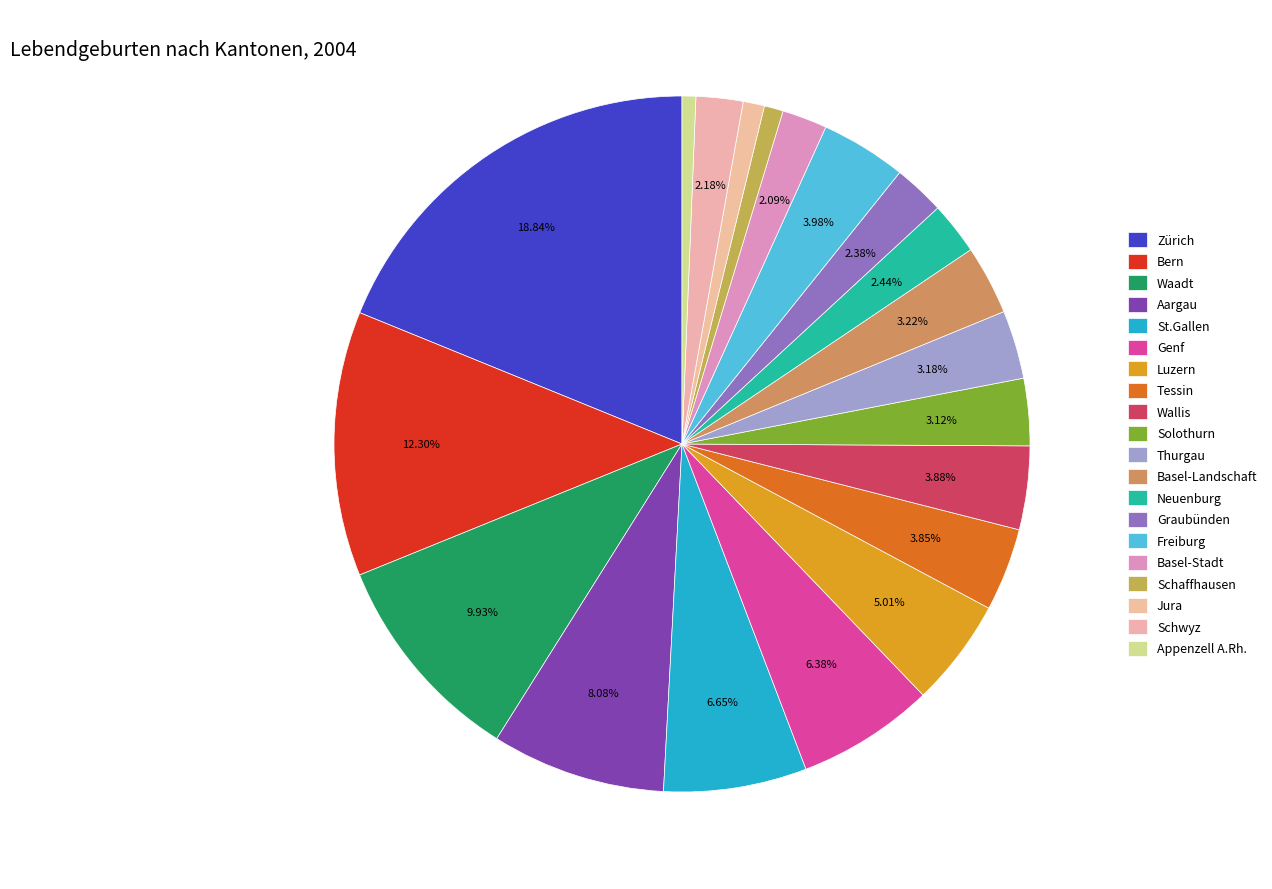

Rank the categories by value from highest to lowest.

Zürich, Bern, Waadt, Aargau, St.Gallen, Genf, Luzern, Freiburg, Wallis, Tessin, Basel-Landschaft, Thurgau, Solothurn, Neuenburg, Graubünden, Schwyz, Basel-Stadt, Jura, Schaffhausen, Appenzell A.Rh.